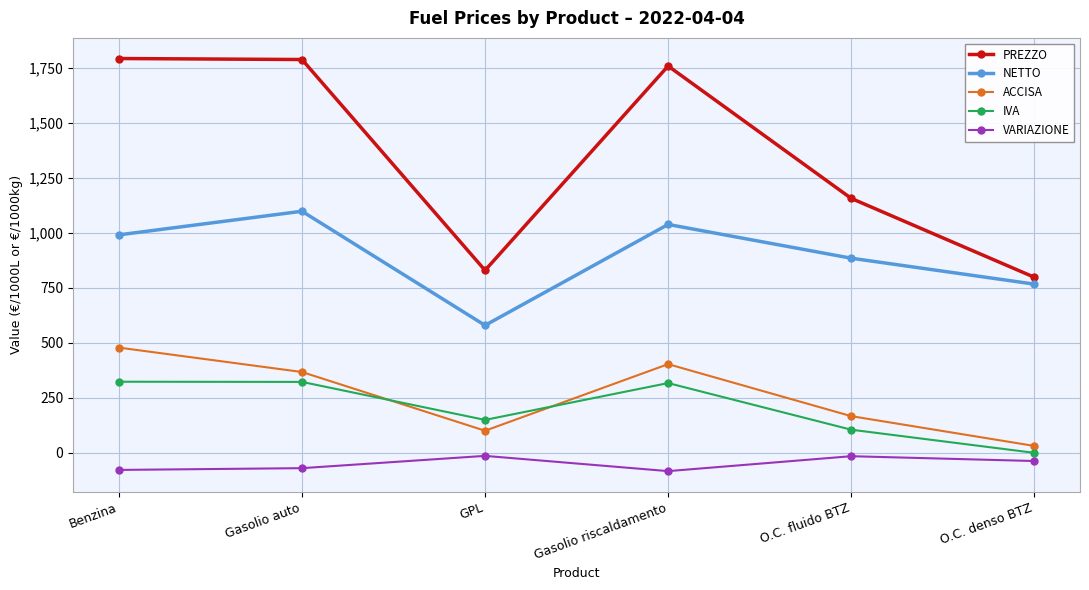

True or false: VARIAZIONE and PREZZO cross at least once.

False